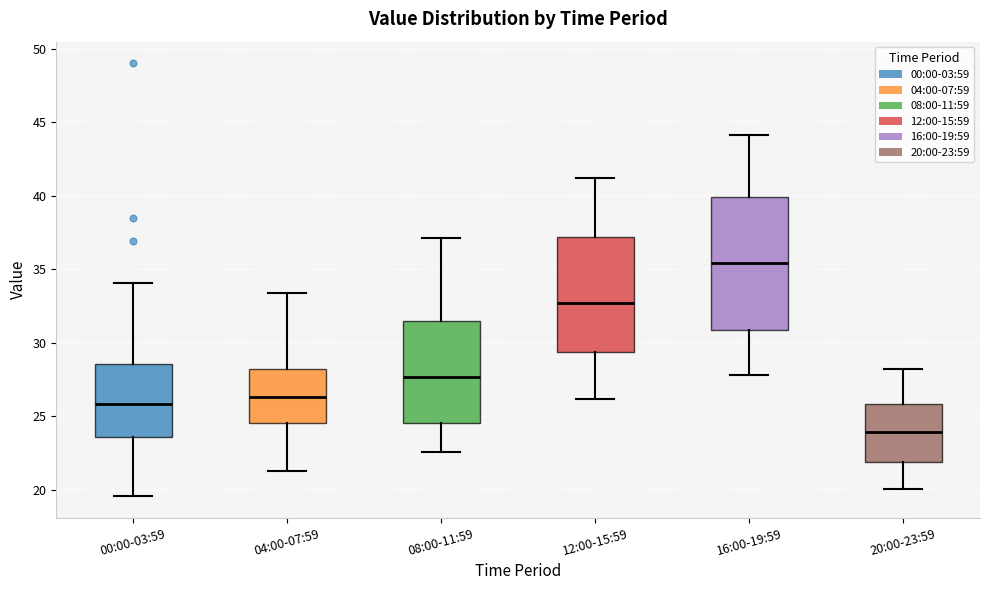

Reading left to right, read every box against the y-axis: the position of its median line, the range the box covers, and the ends of its whiskers. The values are not printed on the chart, so give them approximately, as read against the axis.

00:00-03:59: median 26.0, box 23.5 to 28.5, whiskers 19.5 to 34.0
04:00-07:59: median 26.5, box 24.5 to 28.5, whiskers 21.5 to 33.5
08:00-11:59: median 27.5, box 24.5 to 31.5, whiskers 22.5 to 37.0
12:00-15:59: median 32.5, box 29.5 to 37.0, whiskers 26.0 to 41.0
16:00-19:59: median 35.5, box 31.0 to 40.0, whiskers 28.0 to 44.0
20:00-23:59: median 24.0, box 22.0 to 26.0, whiskers 20.0 to 28.0